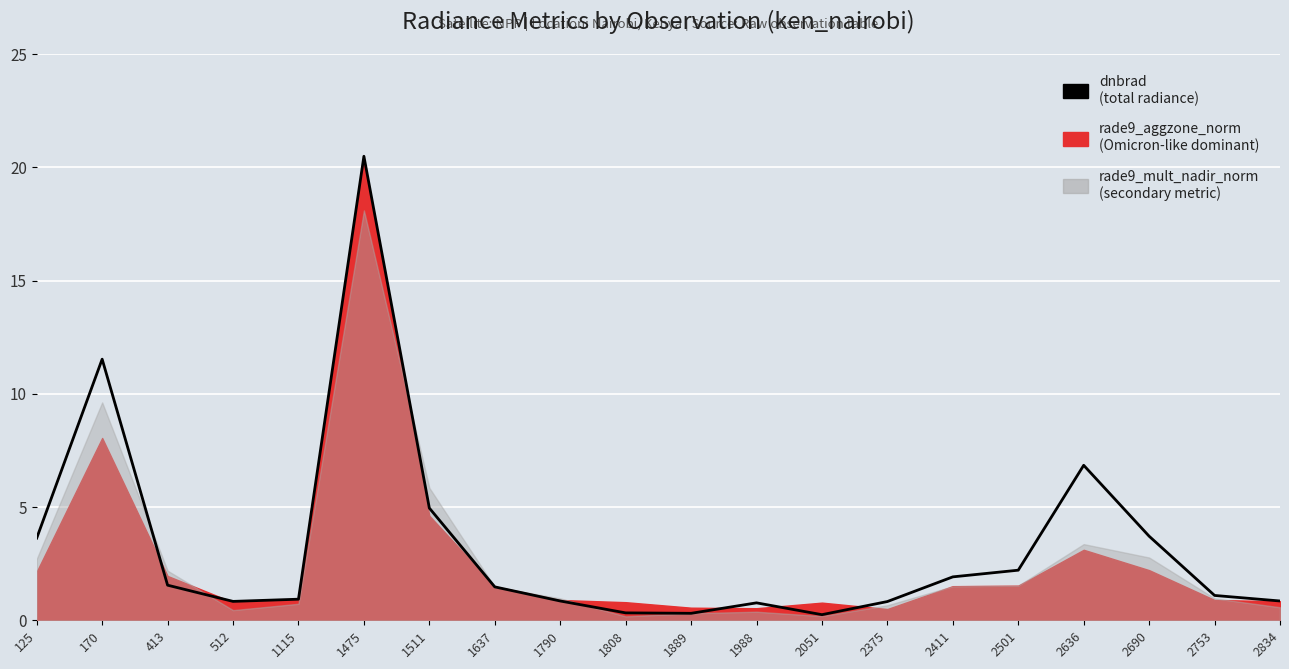

Does the chart display data point markers on the line(s)?

No